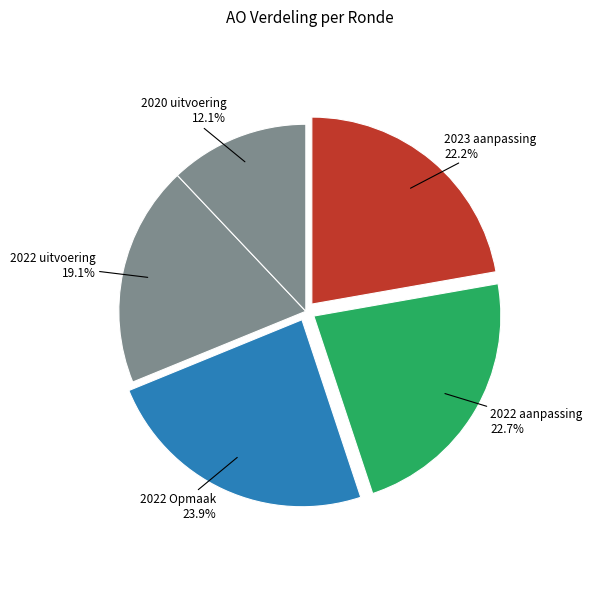

To the nearest percent, what is the average slice percentage?

20%